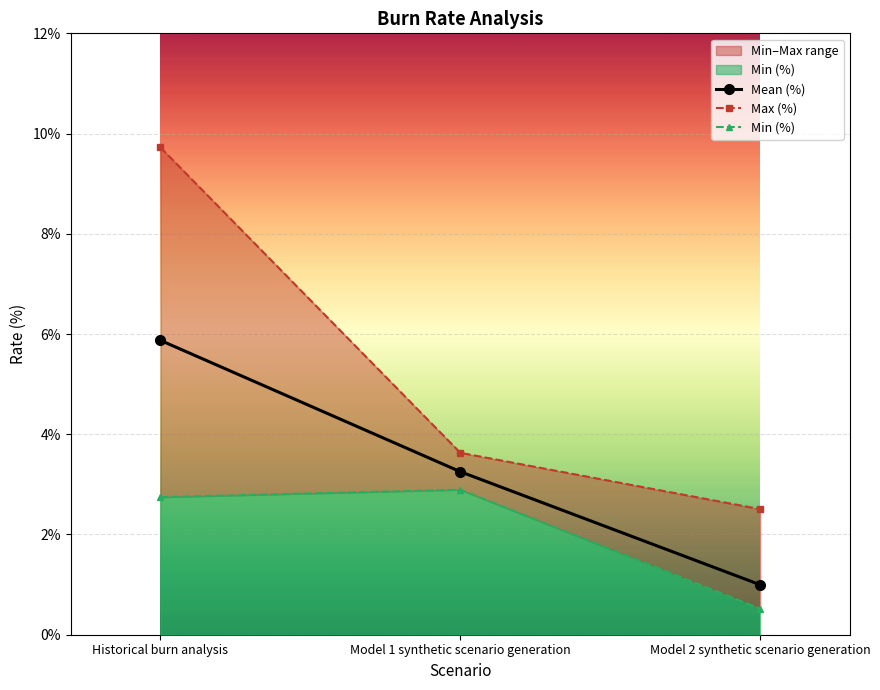

True or false: Mean (%) has a value of 10.2 at Historical burn analysis.

False